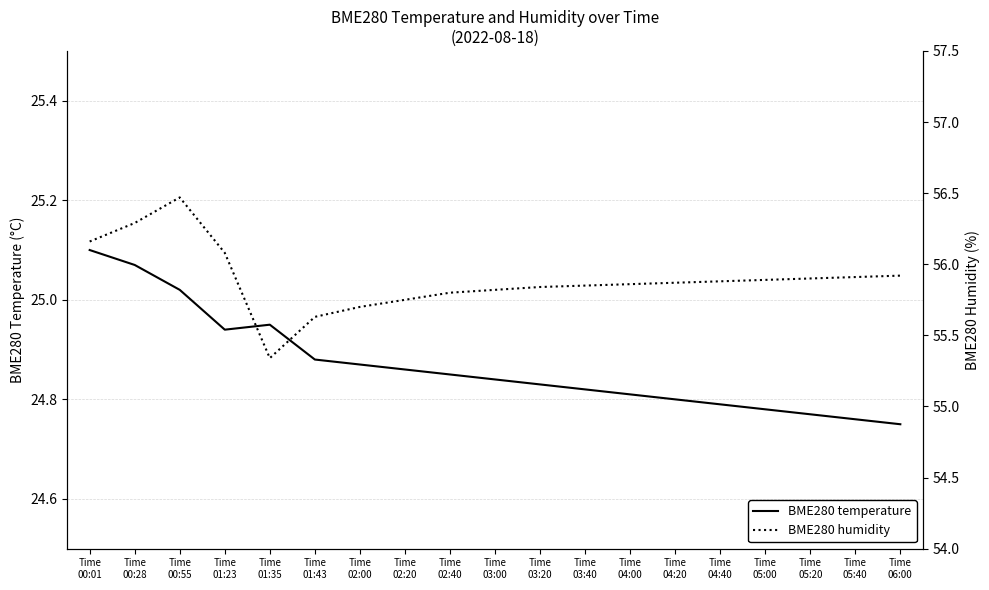

Reading right to left, what are all the values shown in this chart?

BME280 temperature: 24.8	24.8	24.8	24.8	24.8	24.8	24.8	24.8	24.8	24.8	24.9	24.9	24.9	24.9	24.9	24.9	25.0	25.1	25.1
BME280 humidity: 55.9	55.9	55.9	55.9	55.9	55.9	55.9	55.9	55.8	55.8	55.8	55.8	55.7	55.6	55.3	56.1	56.5	56.3	56.2